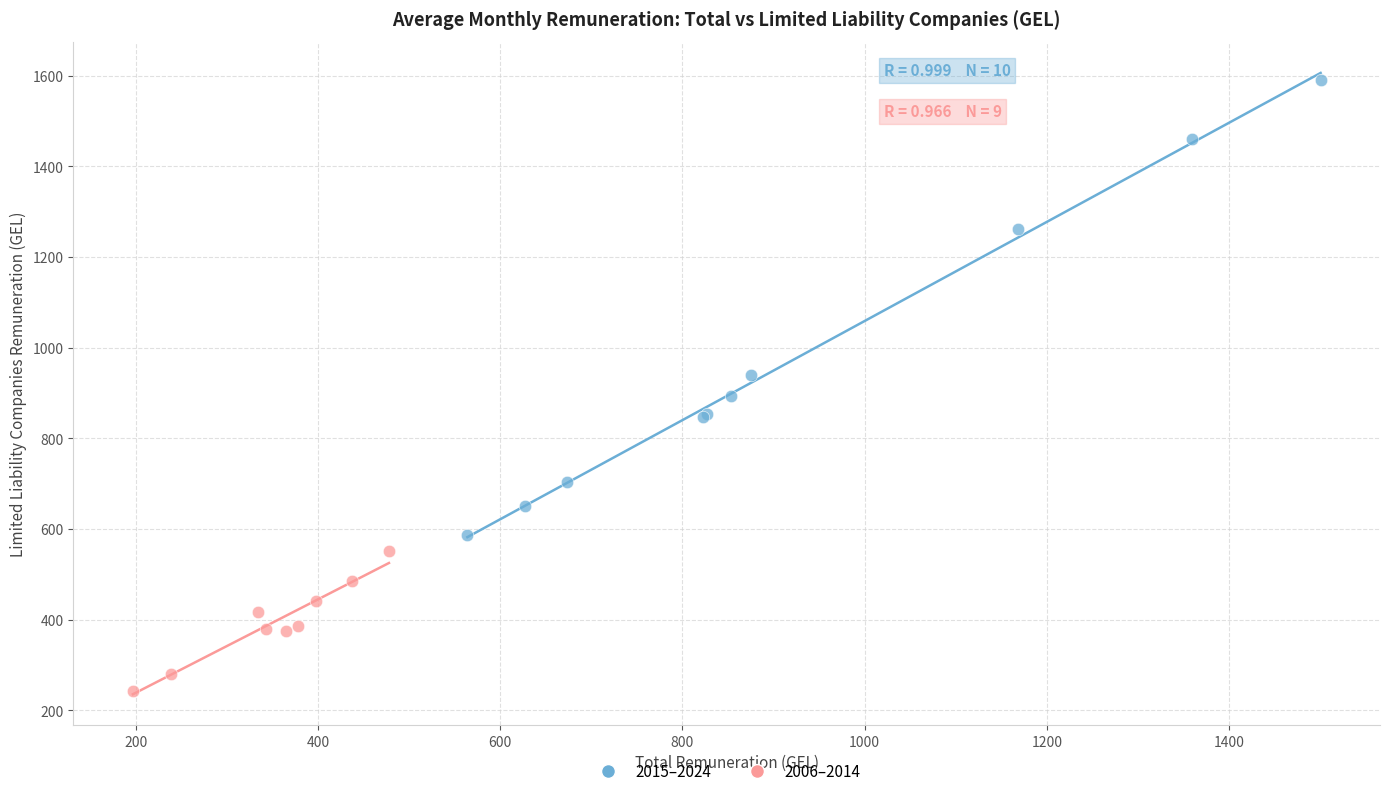

Which series reaches the maximum Y coordinate?

2015–2024